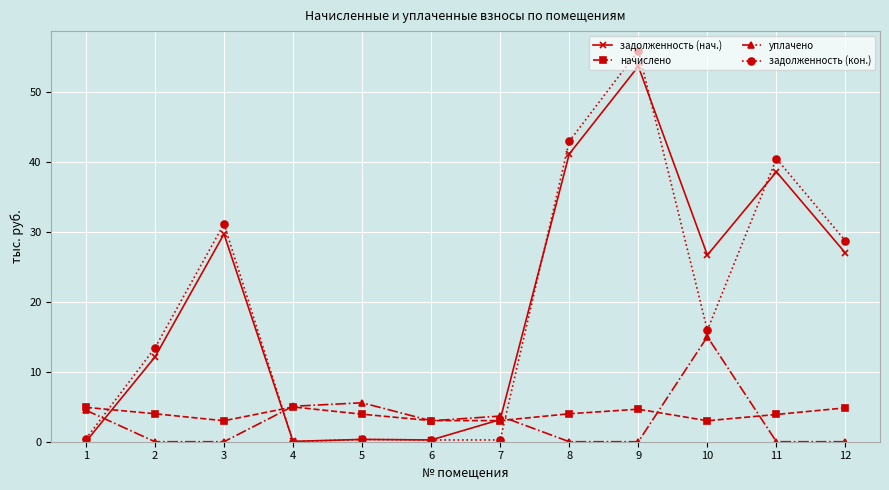

Where is the first local maximum for задолженность (кон.)?

3